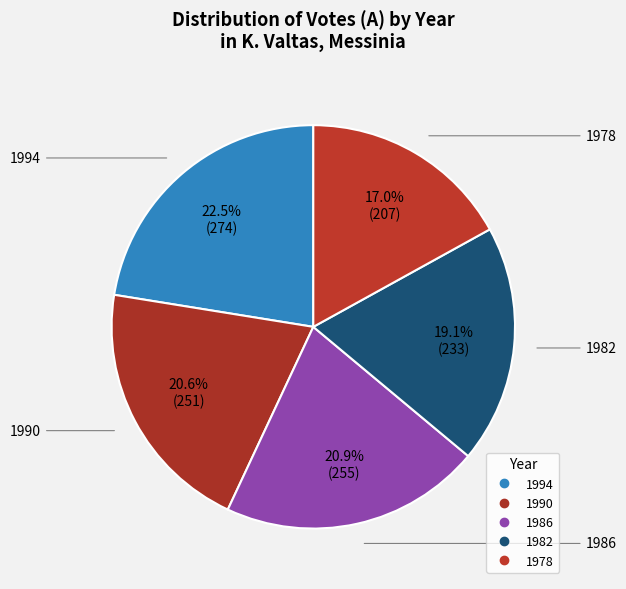

To the nearest percent, what is the average slice percentage?

20%